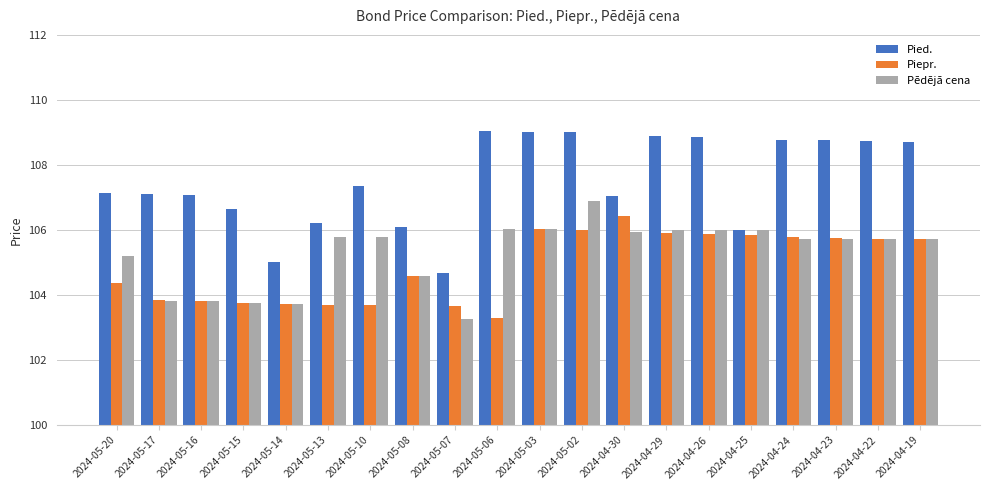

Does the chart contain stacked bars?

No